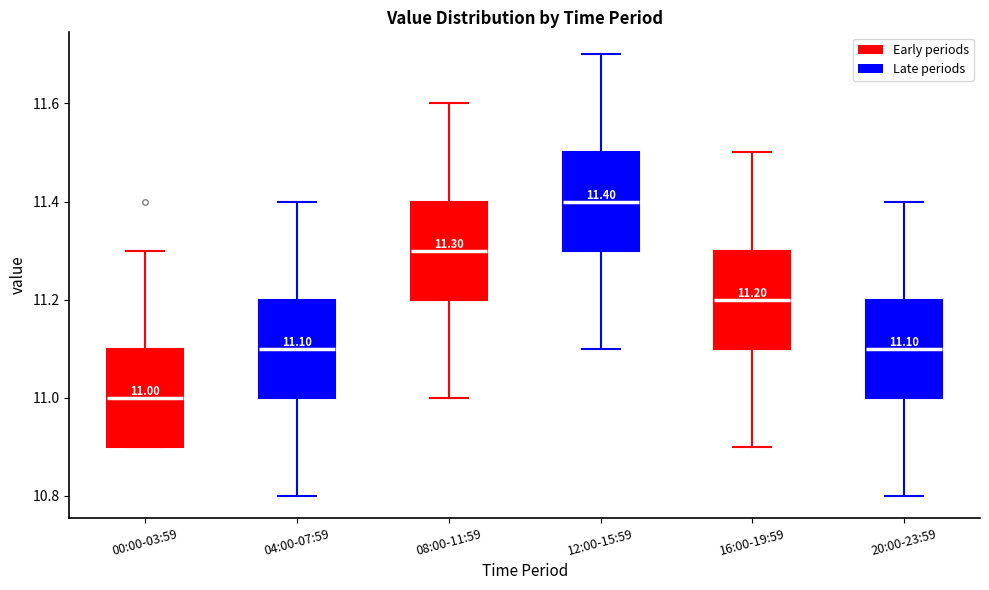

Which box has the highest median line?

12:00-15:59